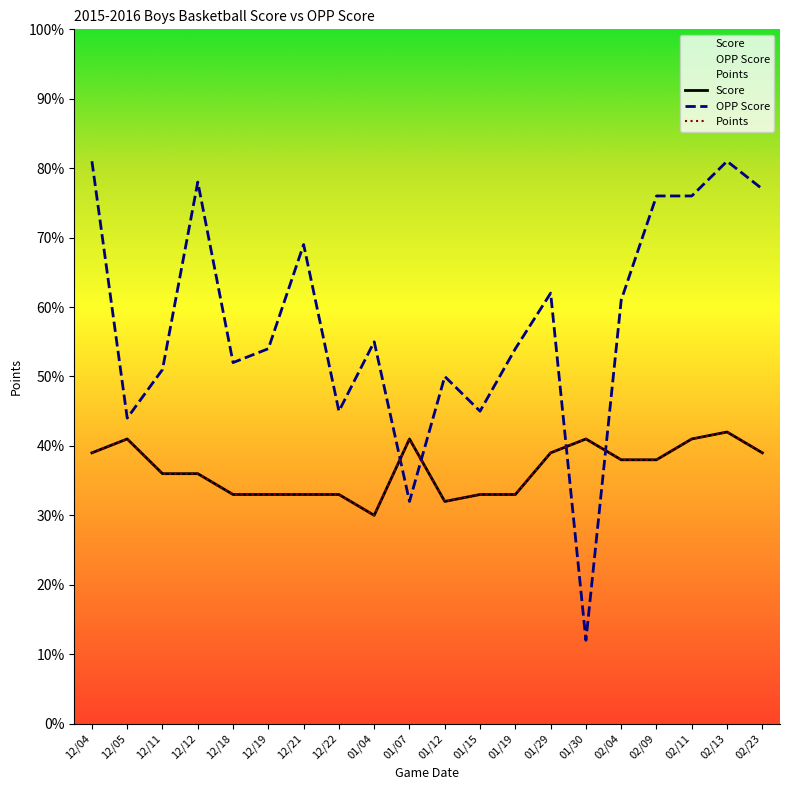

How many distinct data groups are displayed?

3